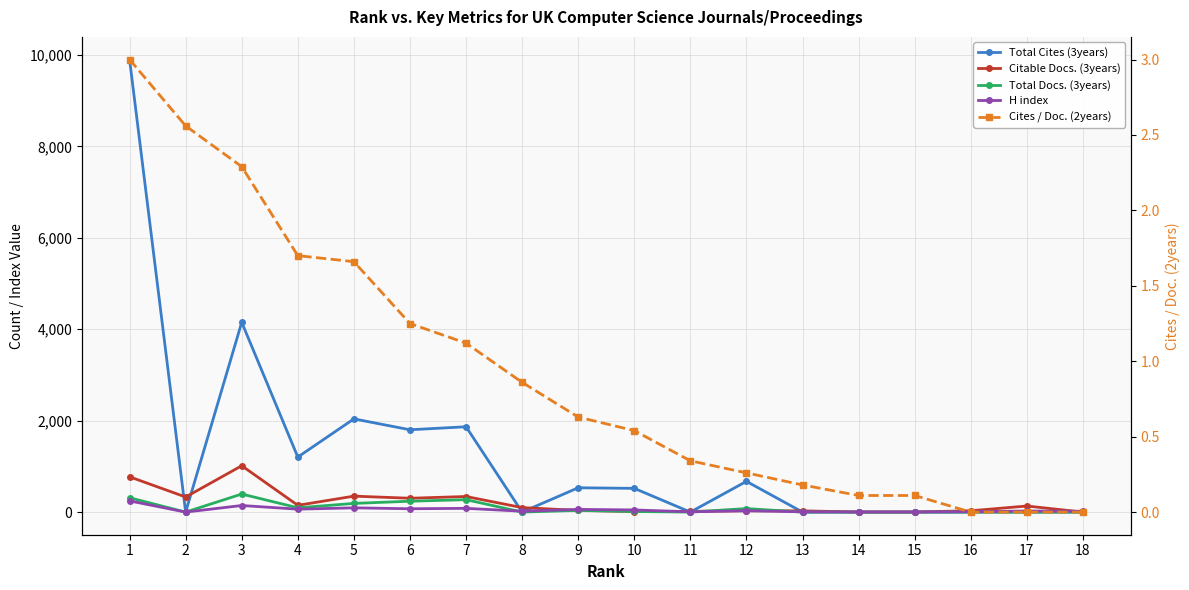

How many series are shown in this chart?

5